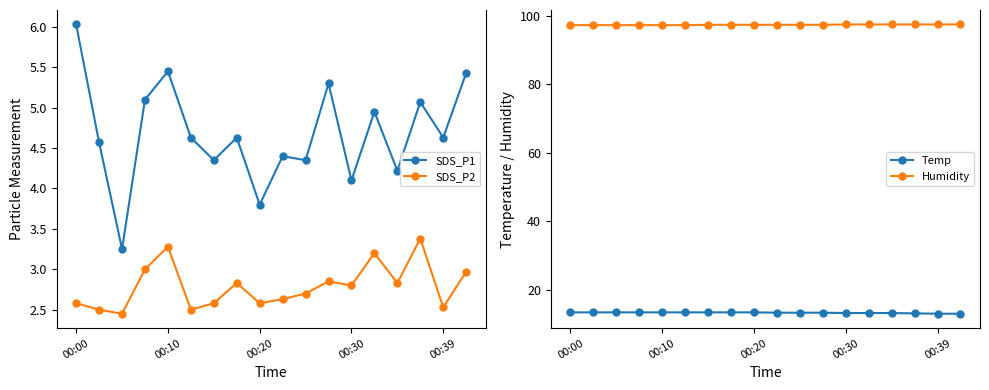

Where does the SDS_P1 series first go above 4?

00:00